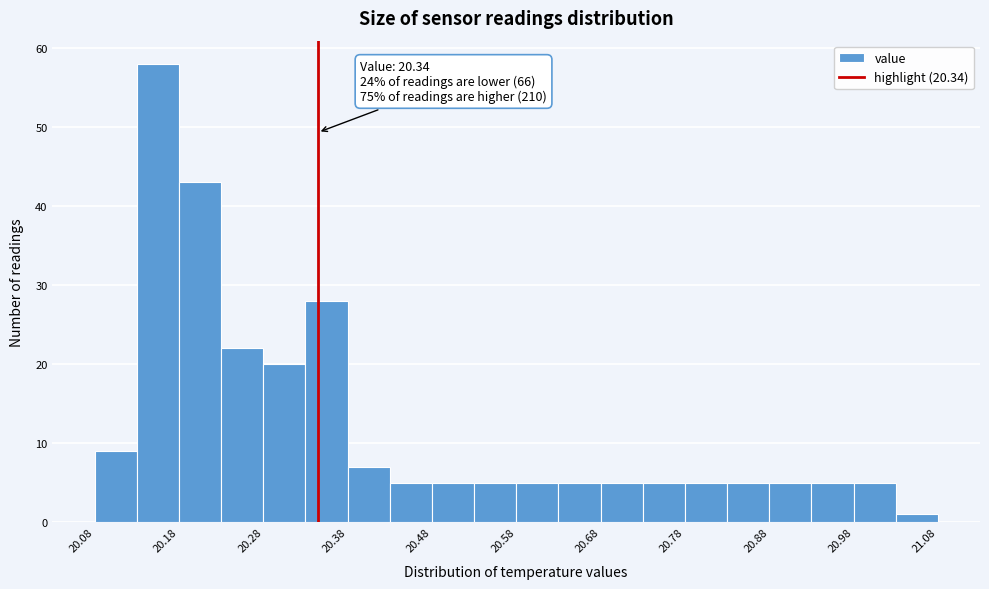

Over which range of the x-axis is the bar tallest?

20.125 to 20.175